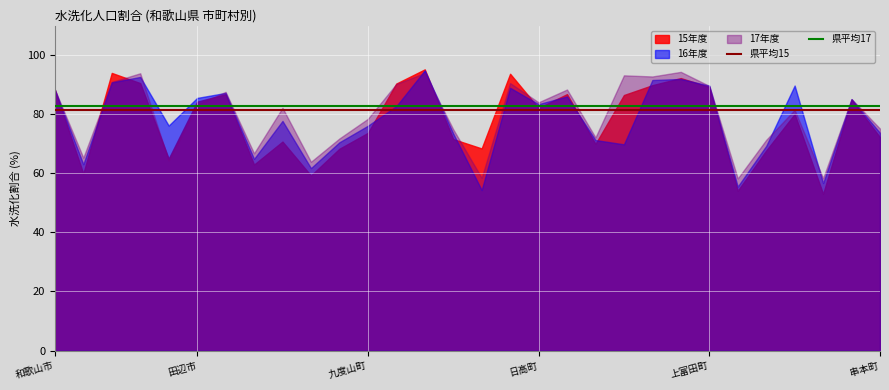

True or false: 県平均15 has more than 0 interior local peaks.

False